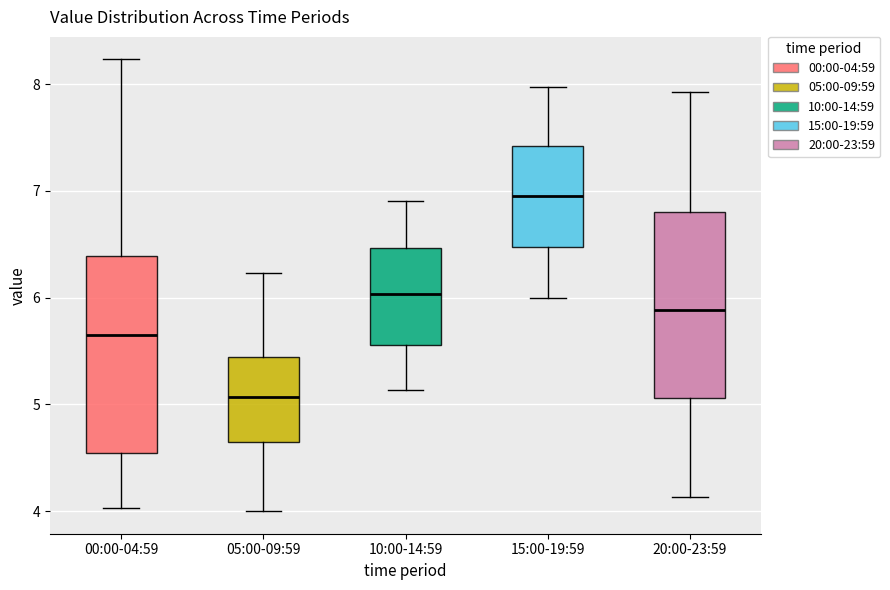

Reading left to right, read every box against the y-axis: the position of its median line, the range the box covers, and the ends of its whiskers. The values are not printed on the chart, so give them approximately, as read against the axis.

00:00-04:59: median 5.7, box 4.5 to 6.4, whiskers 4.0 to 8.2
05:00-09:59: median 5.1, box 4.6 to 5.4, whiskers 4.0 to 6.2
10:00-14:59: median 6.0, box 5.6 to 6.5, whiskers 5.1 to 6.9
15:00-19:59: median 7.0, box 6.5 to 7.4, whiskers 6.0 to 8.0
20:00-23:59: median 5.9, box 5.1 to 6.8, whiskers 4.1 to 7.9